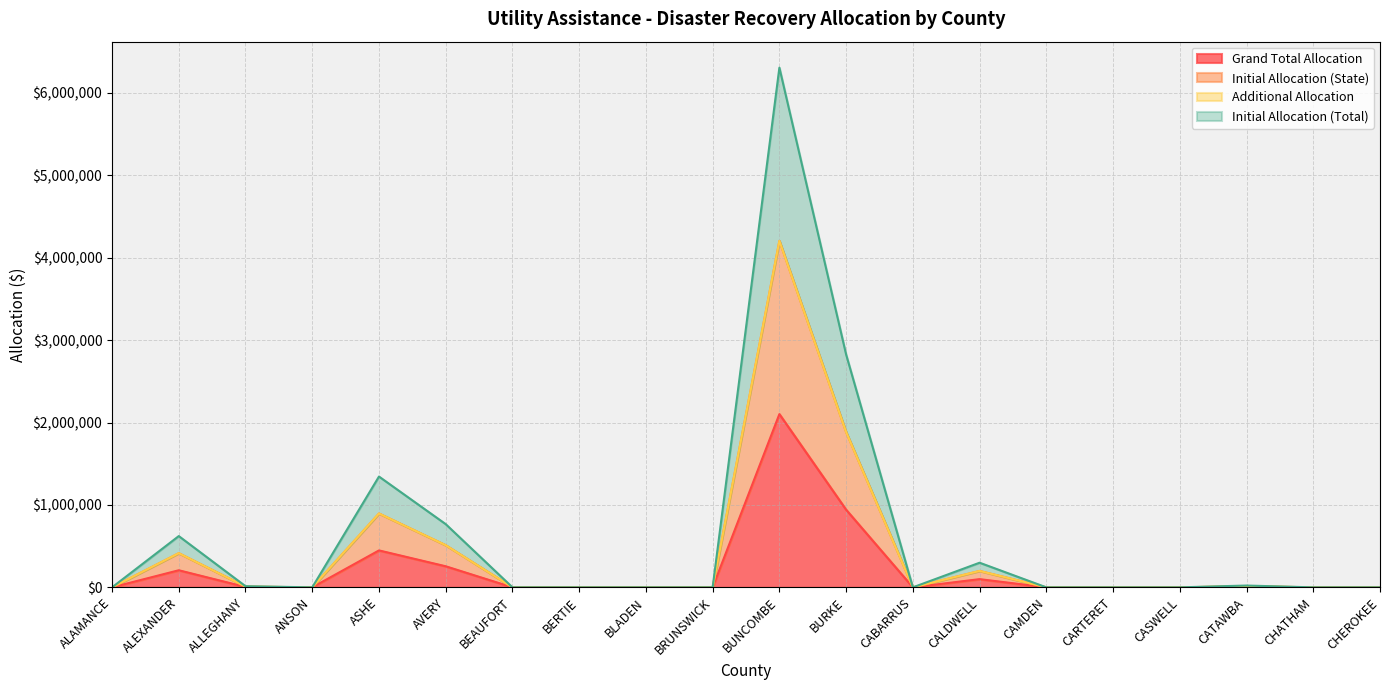

Where is Initial Allocation (Total) nearest to the value 2102080?

BURKE